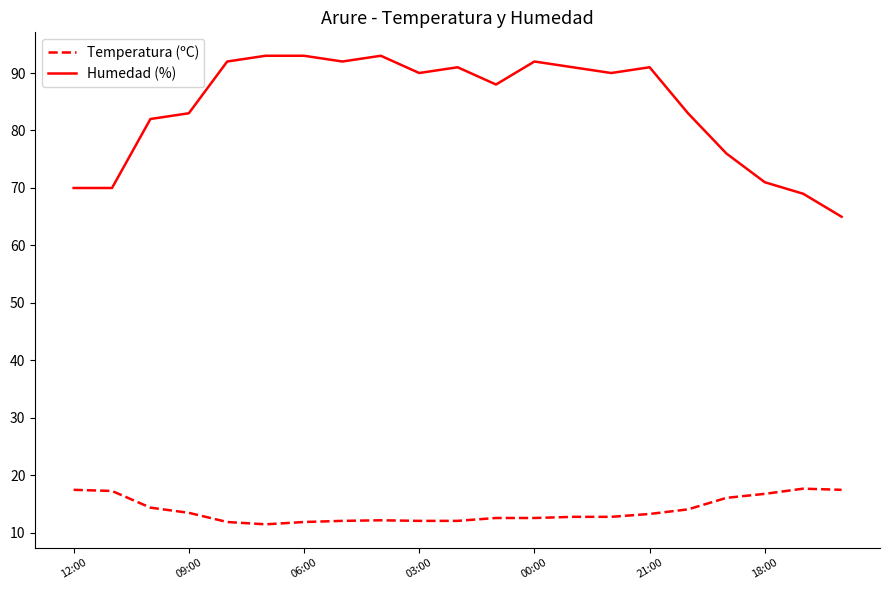

True or false: Temperatura (ºC) and Humedad (%) intersect in this chart.

False